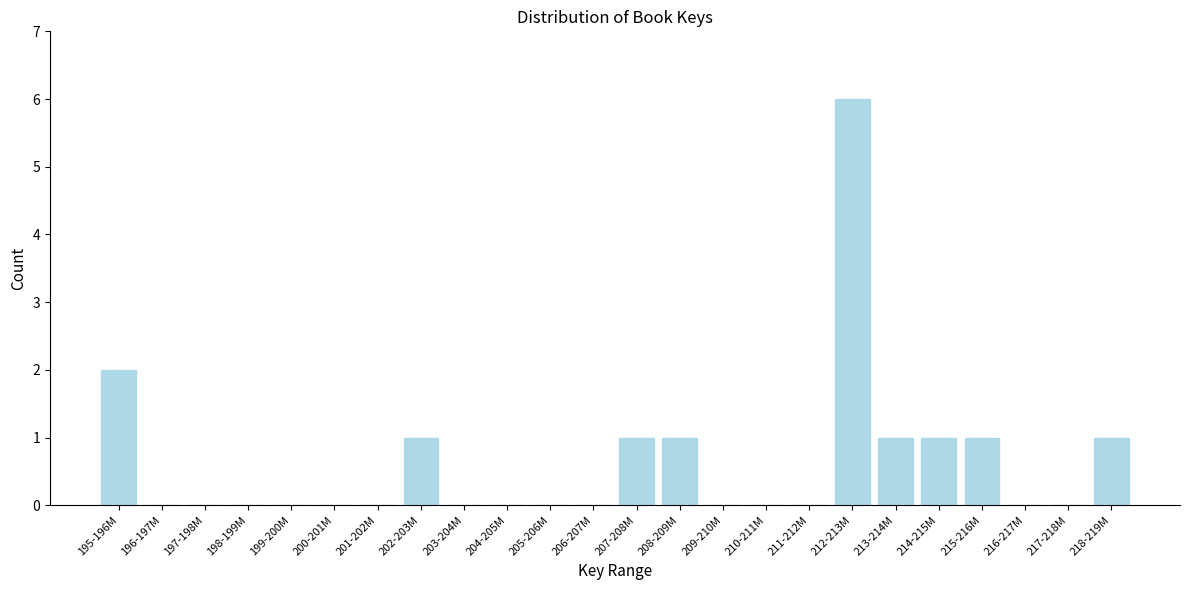

Reading right to left, what are all the values shown in this chart?

218-219M=1	217-218M=0	216-217M=0	215-216M=1	214-215M=1	213-214M=1	212-213M=6	211-212M=0	210-211M=0	209-210M=0	208-209M=1	207-208M=1	206-207M=0	205-206M=0	204-205M=0	203-204M=0	202-203M=1	201-202M=0	200-201M=0	199-200M=0	198-199M=0	197-198M=0	196-197M=0	195-196M=2